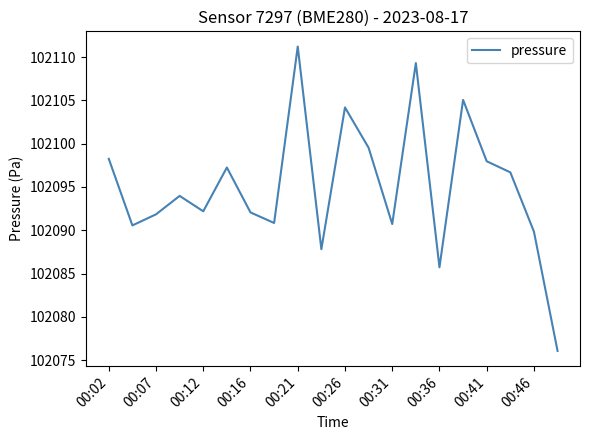

What is the maximum value shown in the chart?

102111.2